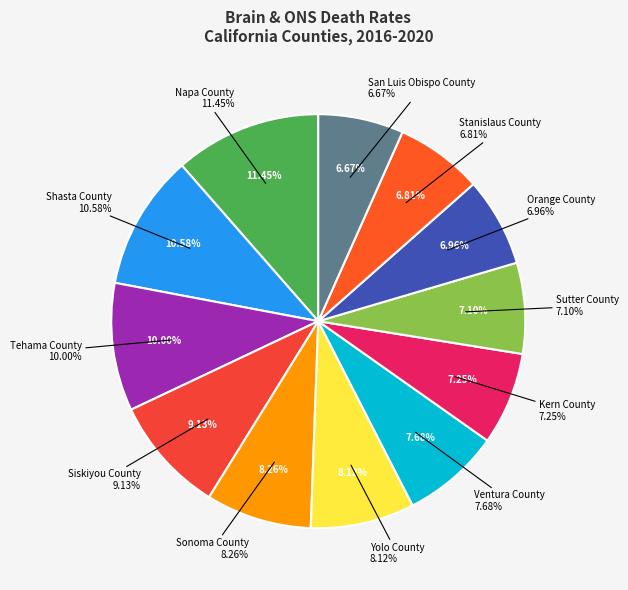

What is the ratio of the value at Ventura County to the value at Sutter County?

1.1